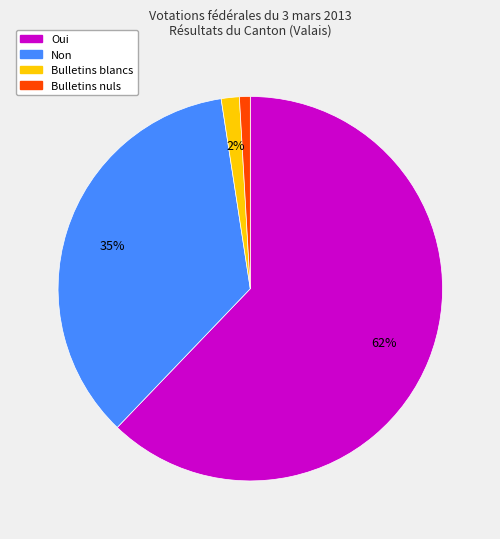

To the nearest percent, what percentage of the pie is Bulletins nuls?

1%